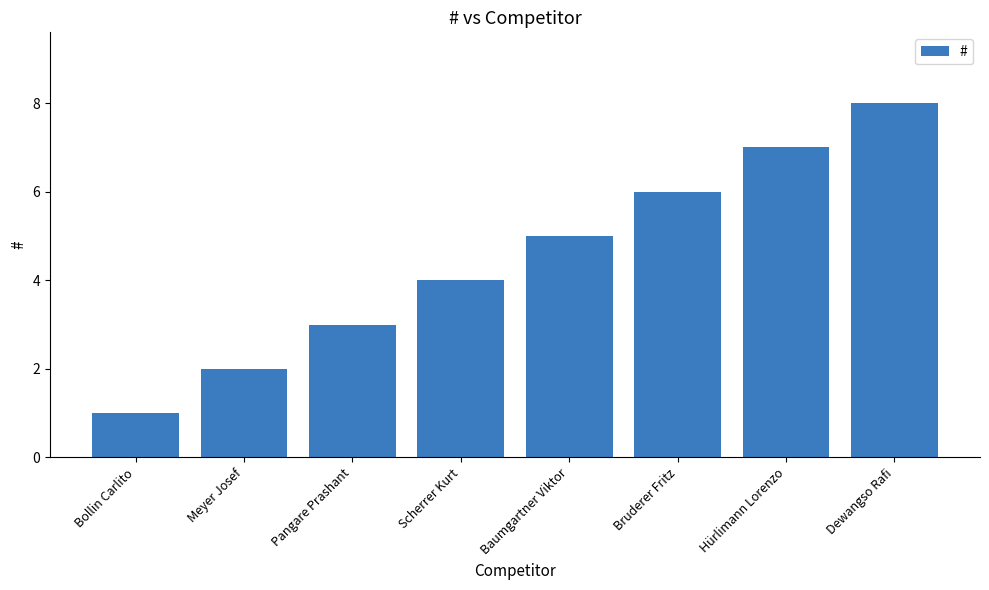

Rank the categories by value from highest to lowest.

Dewangso Rafi, Hürlimann Lorenzo, Bruderer Fritz, Baumgartner Viktor, Scherrer Kurt, Pangare Prashant, Meyer Josef, Bollin Carlito